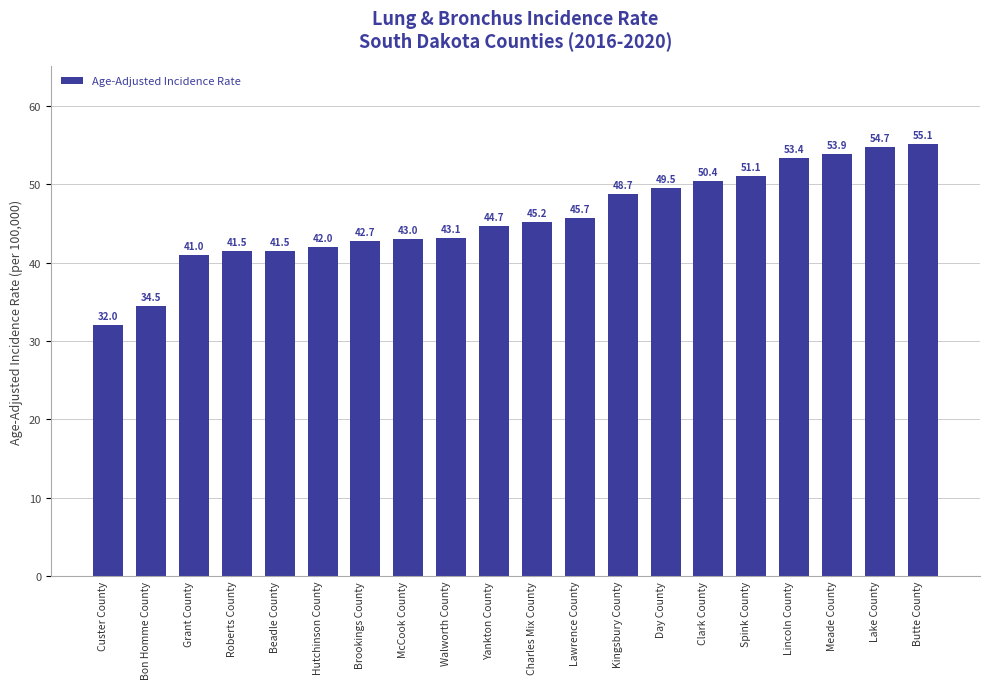

Which label corresponds to the smallest value in the chart?

Custer County